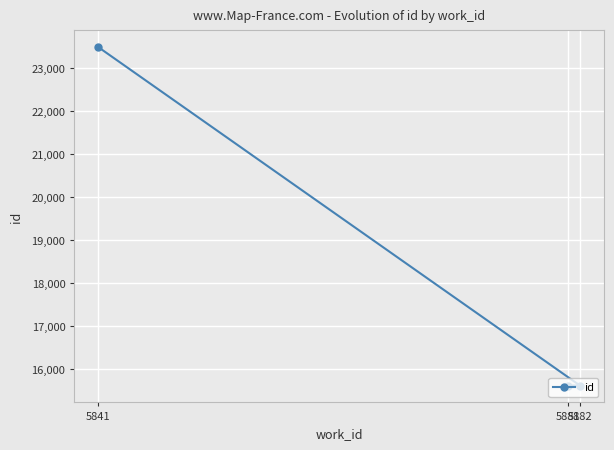

What is the value of the 1st point from the left?

23474.7